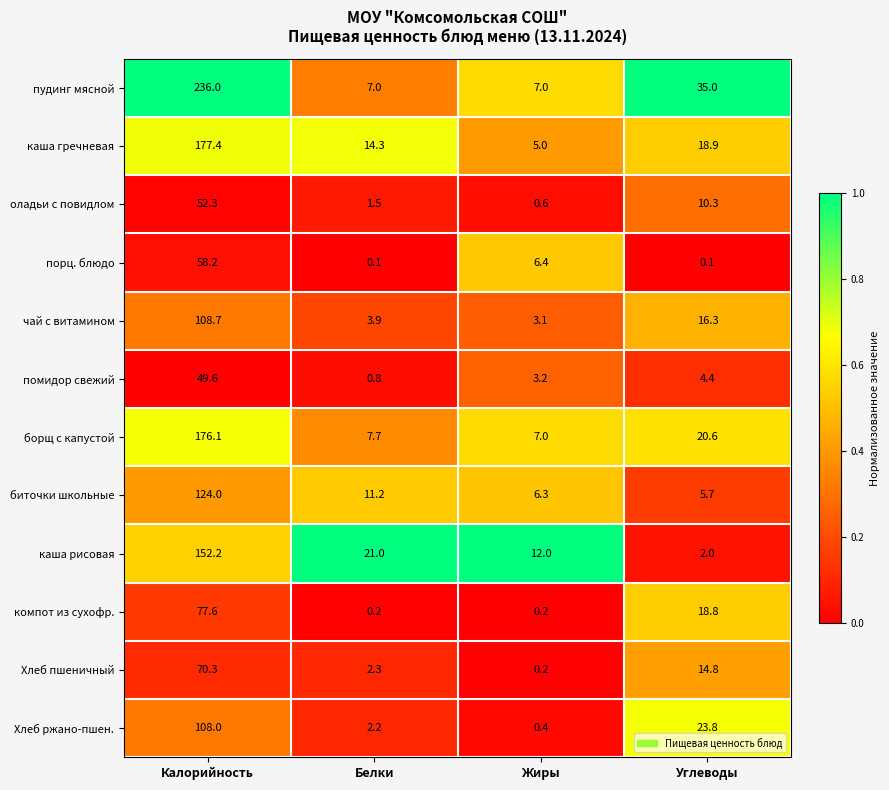

At how many categories does at least one series exceed 0?

4